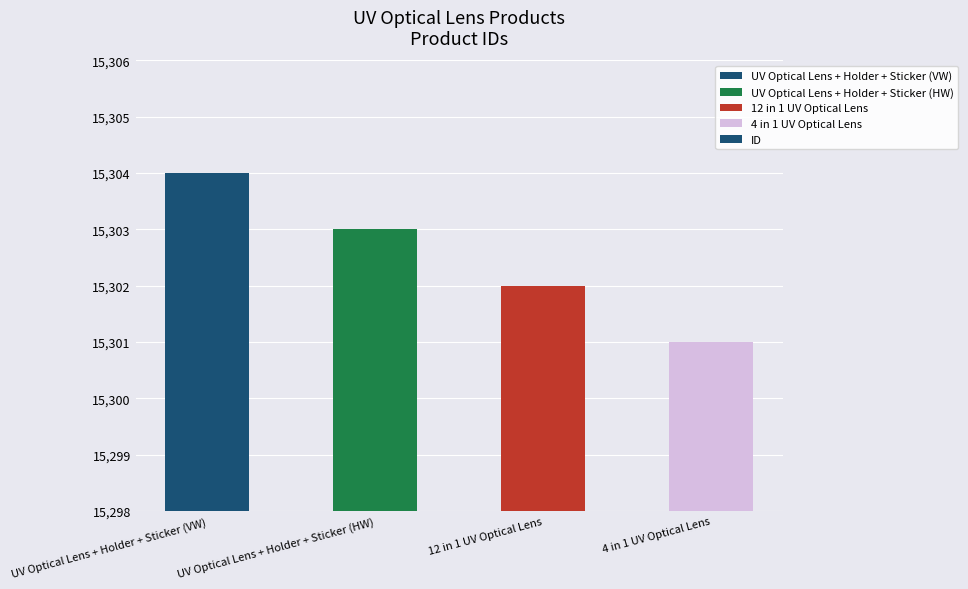

What is the difference between the second highest and second lowest values?

1